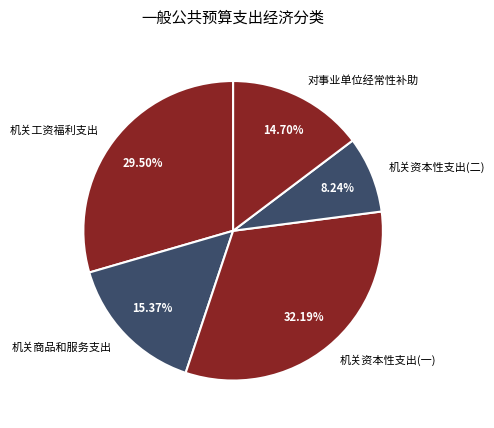

The 机关资本性支出(一) slice represents 38% of the pie. True or false?

False